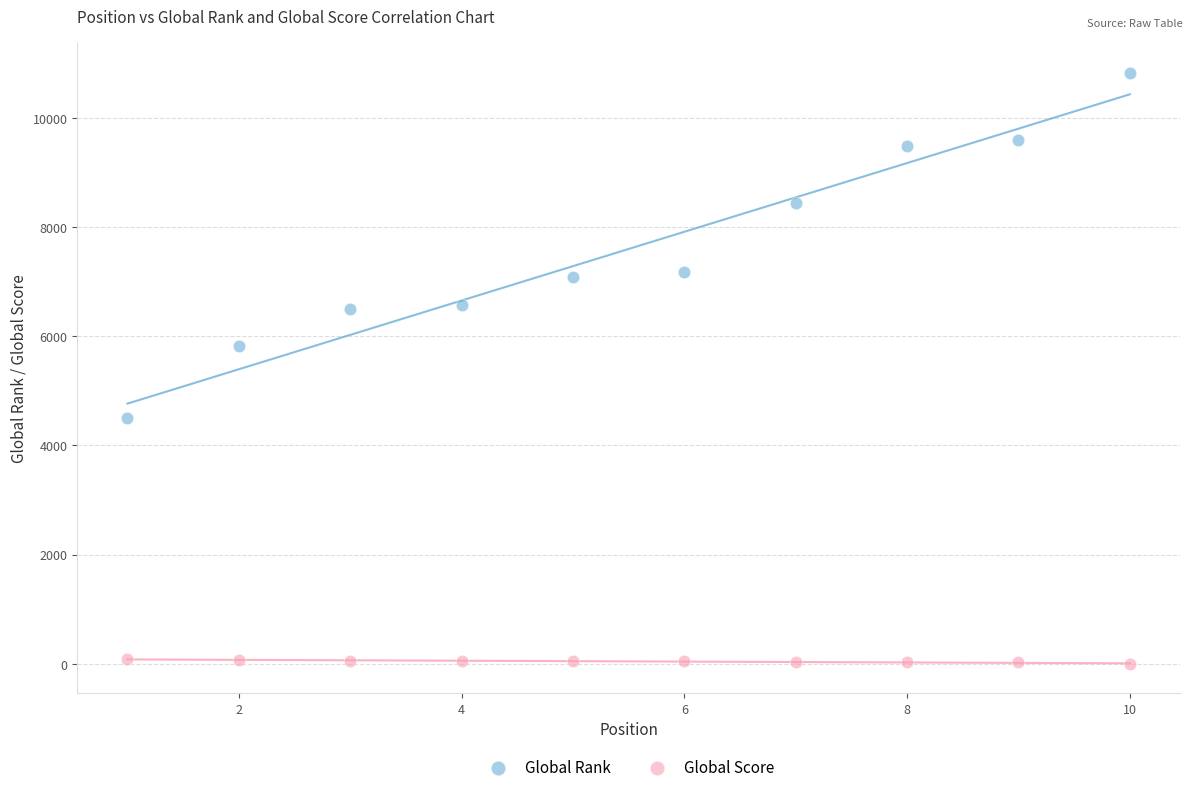

Across all data points, what is the range of Y values (max minus min)?

10824